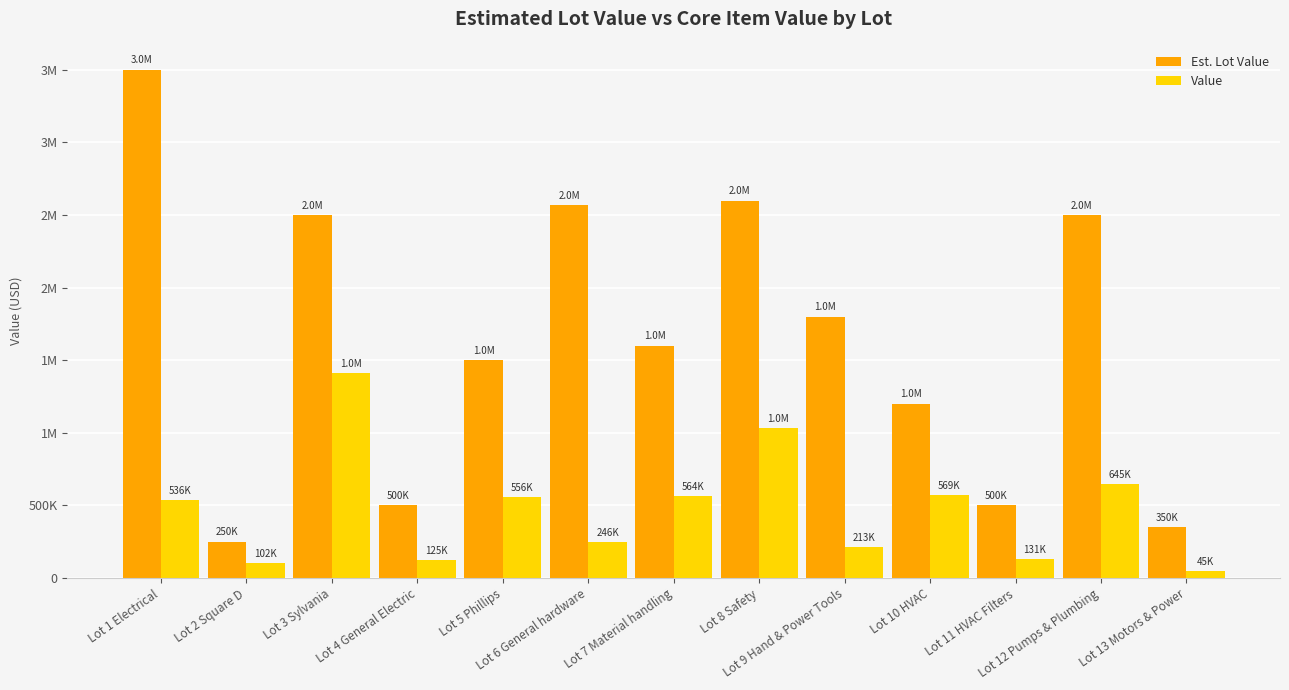

Which series changed the most between Lot 2 Square D and Lot 5 Phillips?

Est. Lot Value